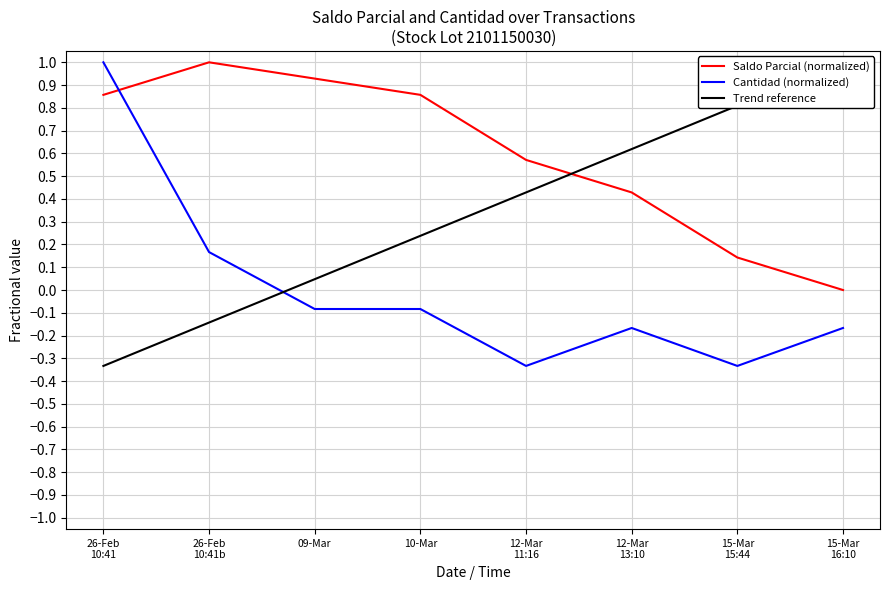

What is the highest value of the Cantidad (normalized) series?

1.0